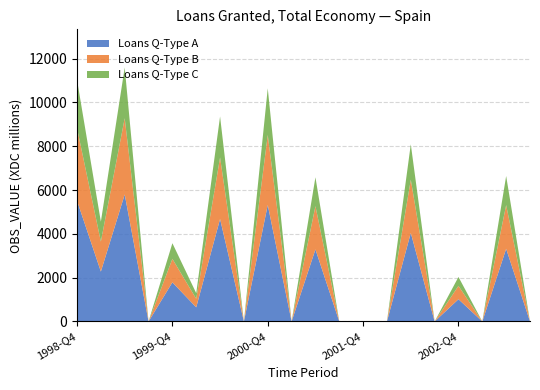

The value of Loans Q-Type A at 1998-Q4 is 5514.5. True or false?

True